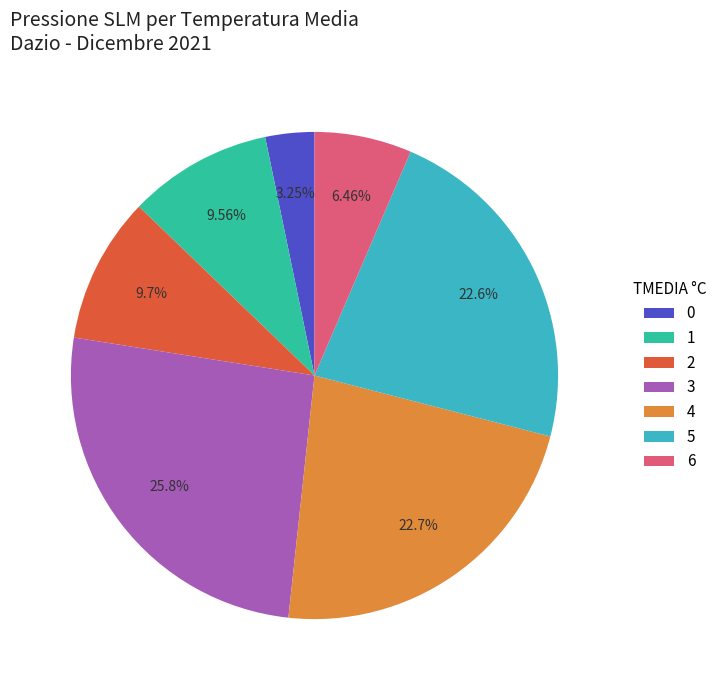

Is it true that 1 is 29% of the pie?

False